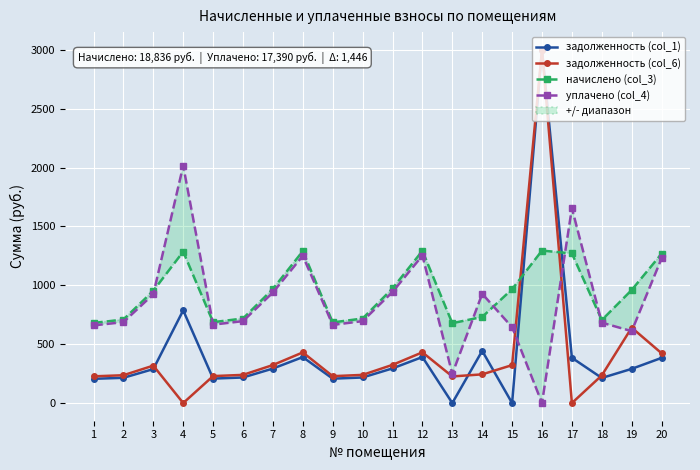

At which category does начислено (col_3) reach its first local valley?

5